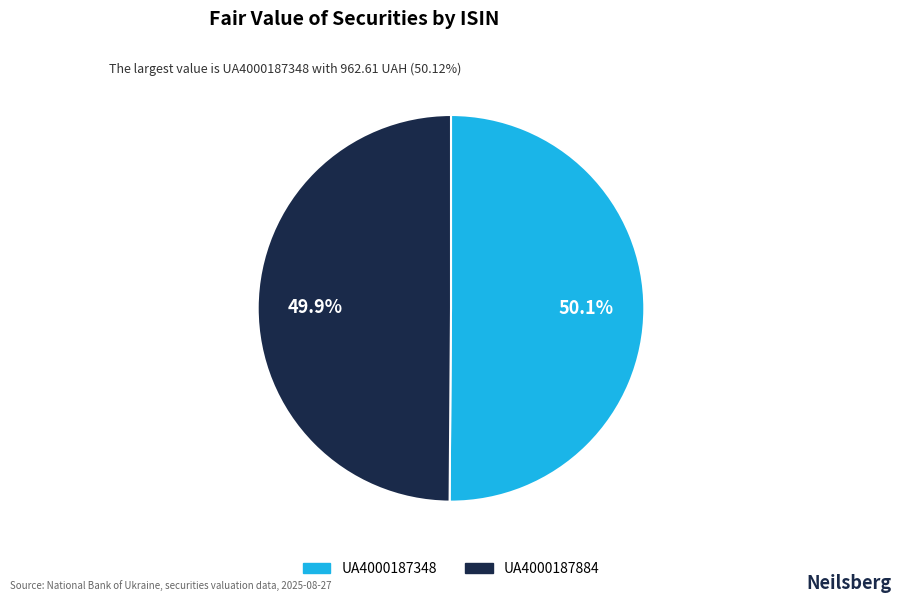

Is there any slice that represents more than half of the pie?

Yes